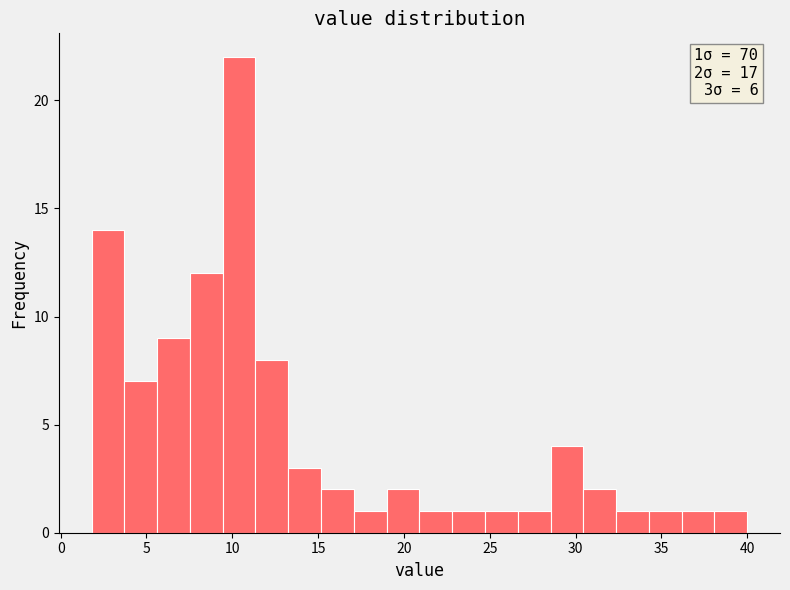

Around what value on the x-axis is the tallest bar? Give the approximate position of its centre, as read against the axis.

10.5